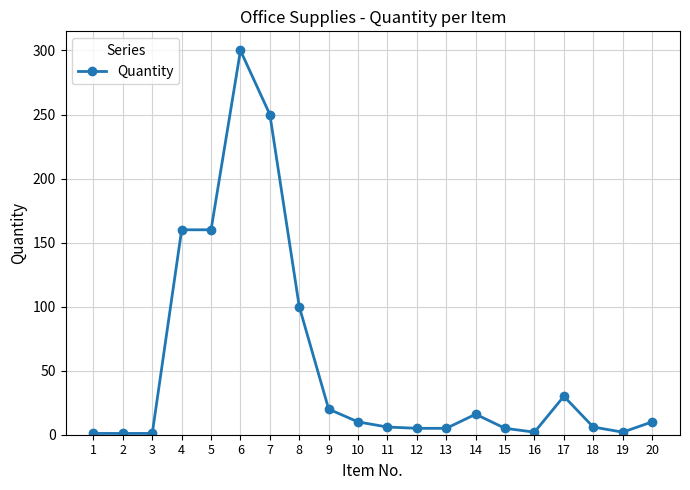

Is it true that the value at 17 is 30?

True